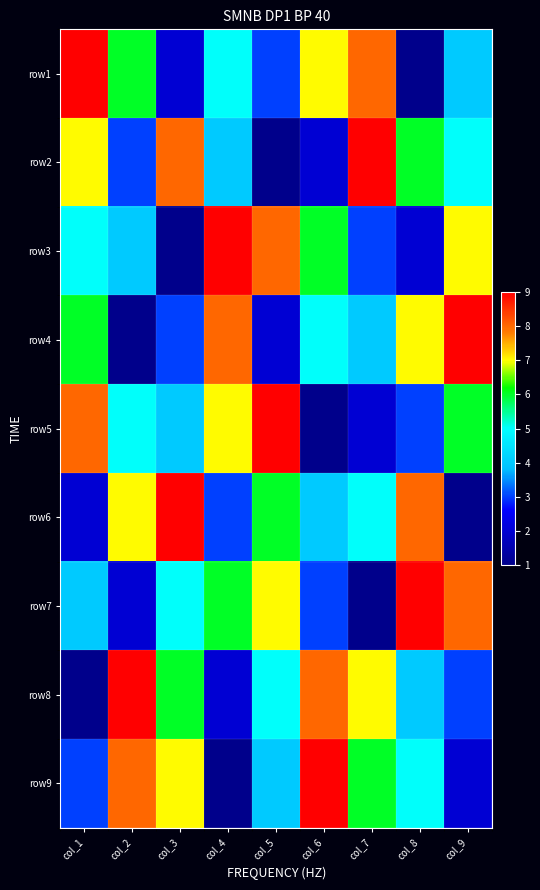

Reading left to right, what are all the values shown in this chart?

row1: col_1=9	col_2=6	col_3=2	col_4=5	col_5=3	col_6=7	col_7=8	col_8=1	col_9=4
row2: col_1=7	col_2=3	col_3=8	col_4=4	col_5=1	col_6=2	col_7=9	col_8=6	col_9=5
row3: col_1=5	col_2=4	col_3=1	col_4=9	col_5=8	col_6=6	col_7=3	col_8=2	col_9=7
row4: col_1=6	col_2=1	col_3=3	col_4=8	col_5=2	col_6=5	col_7=4	col_8=7	col_9=9
row5: col_1=8	col_2=5	col_3=4	col_4=7	col_5=9	col_6=1	col_7=2	col_8=3	col_9=6
row6: col_1=2	col_2=7	col_3=9	col_4=3	col_5=6	col_6=4	col_7=5	col_8=8	col_9=1
row7: col_1=4	col_2=2	col_3=5	col_4=6	col_5=7	col_6=3	col_7=1	col_8=9	col_9=8
row8: col_1=1	col_2=9	col_3=6	col_4=2	col_5=5	col_6=8	col_7=7	col_8=4	col_9=3
row9: col_1=3	col_2=8	col_3=7	col_4=1	col_5=4	col_6=9	col_7=6	col_8=5	col_9=2